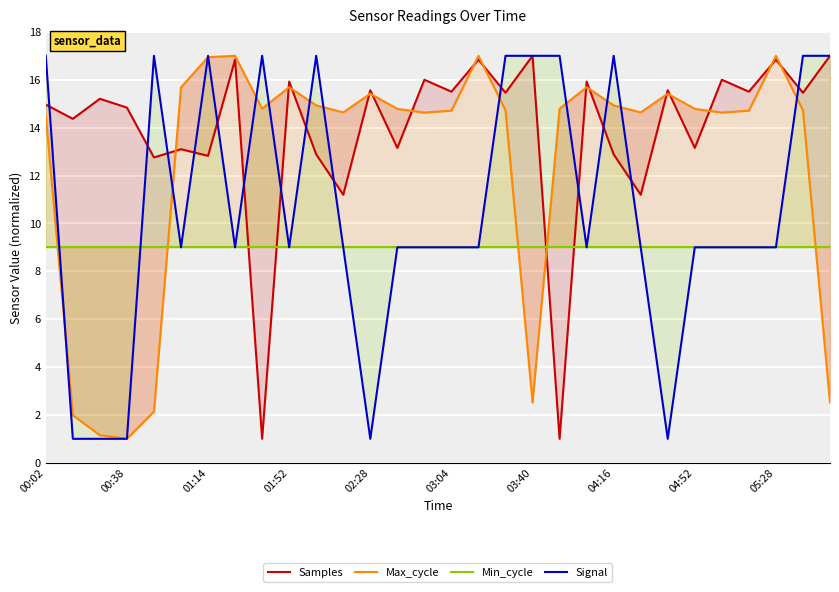

Is it true that Signal equals 11.2 at 19?

False